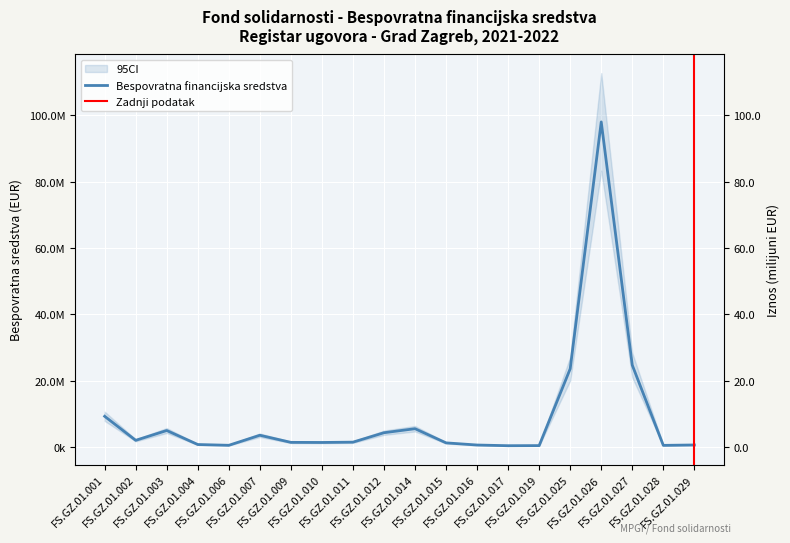

At which label is the value closest to 49251722?

FS.GZ.01.027